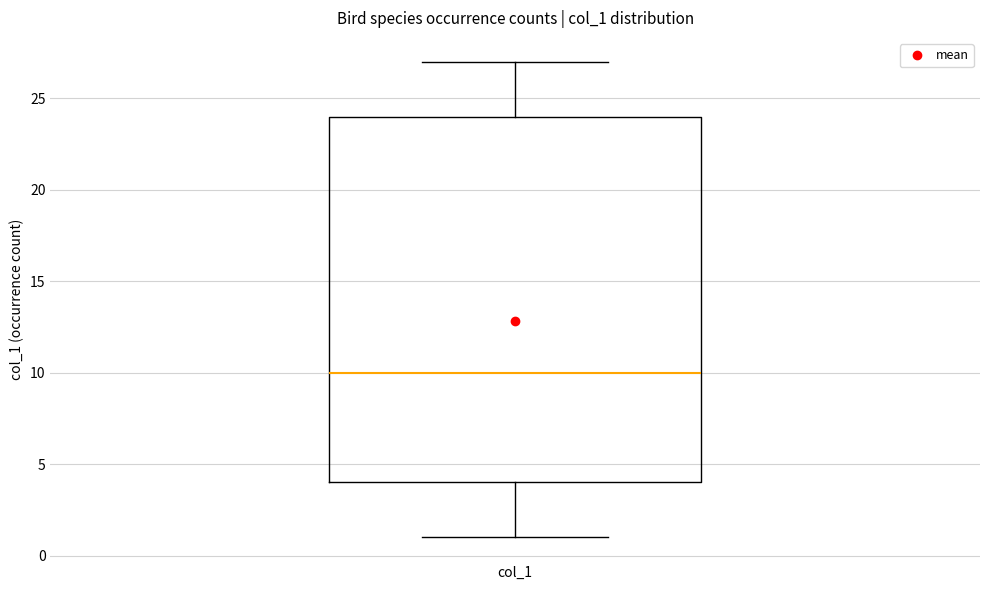

Transcribe this box plot: give where the median line is, the range the box spans, and where the two whiskers end, as read against the y-axis. The values are not printed on the chart, so give them approximately, as read against the axis.

median 10, box 4 to 24, whiskers 1 to 27